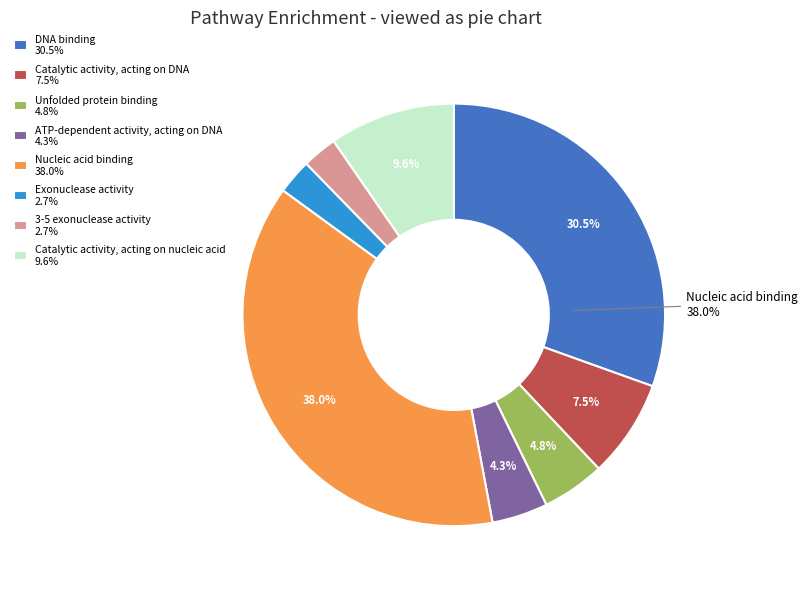

Which slice is the largest?

Nucleic acid binding